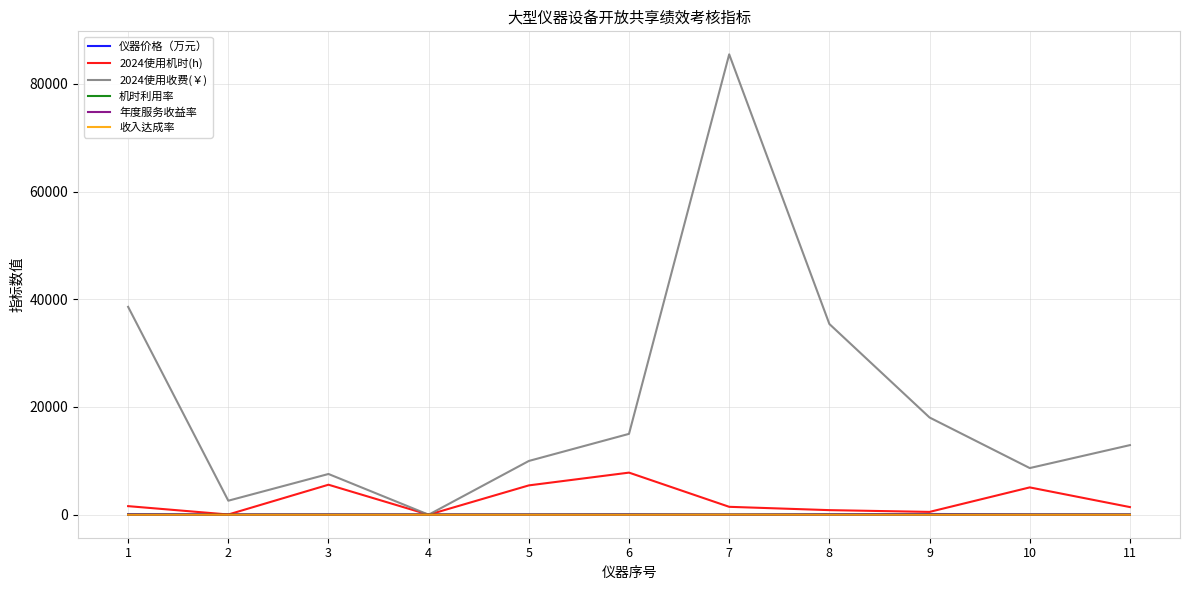

At which label does 2024使用收费(￥) reach its minimum?

4